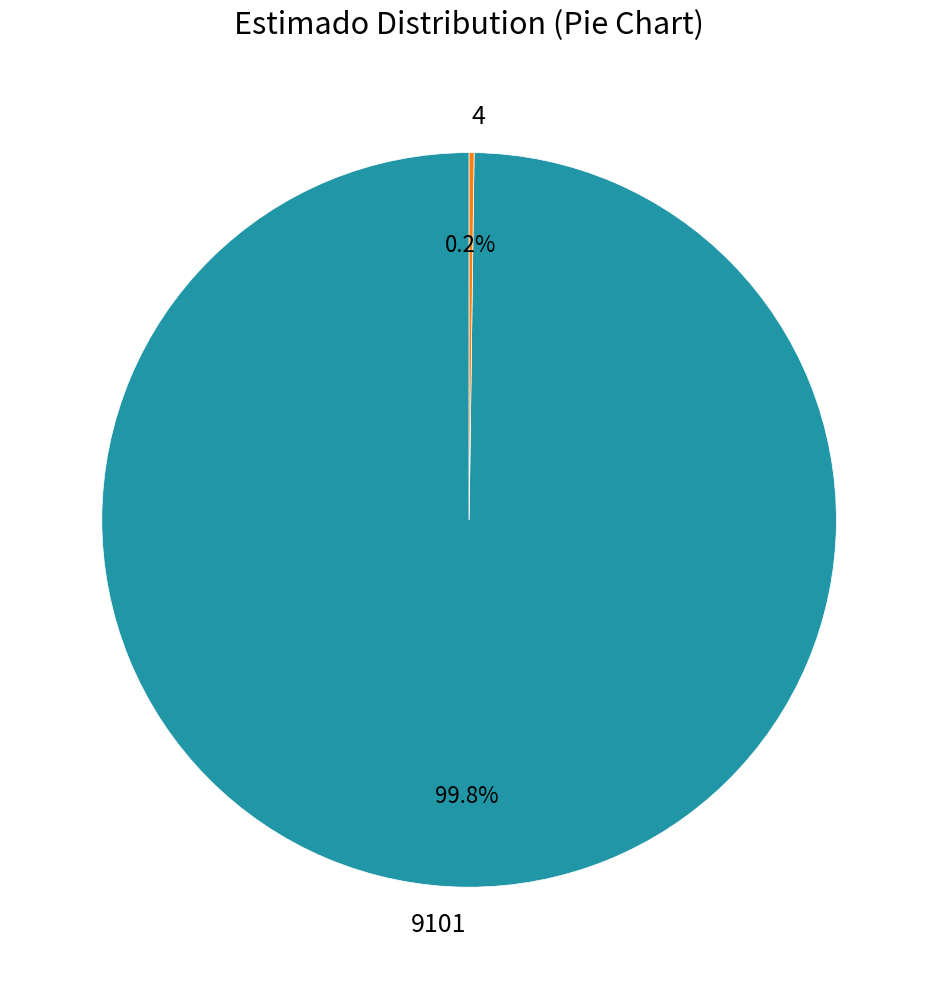

Is there any slice that represents more than half of the pie?

Yes